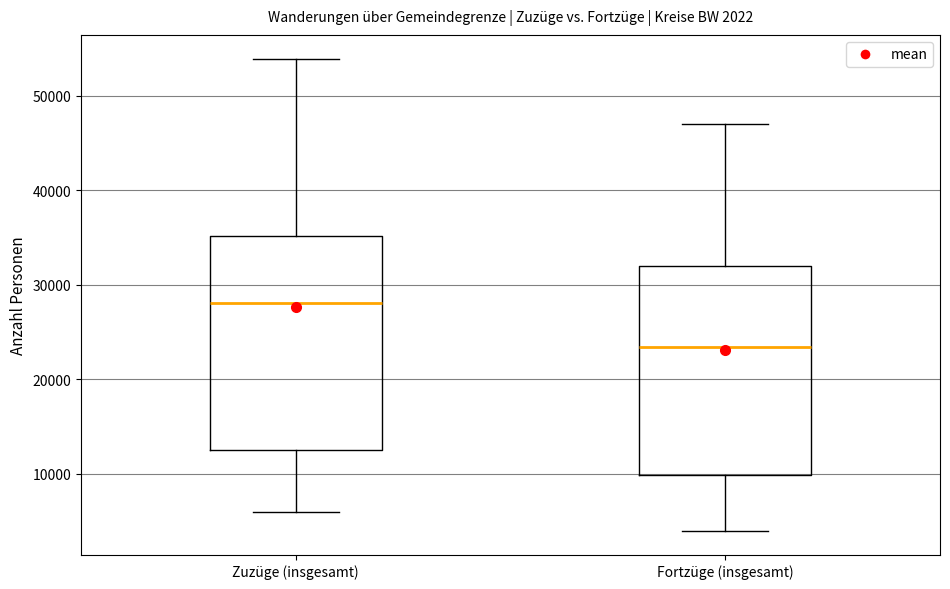

Which box's median line is the highest?

Zuzüge (insgesamt)